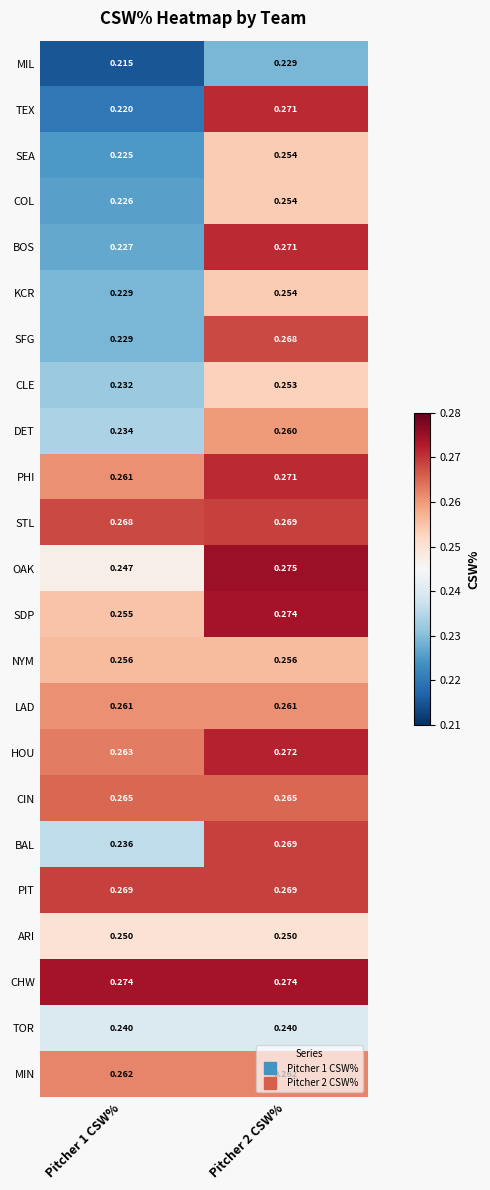

Is the value of CHW at Pitcher 2 CSW% greater than the value of ARI at Pitcher 1 CSW%?

Yes